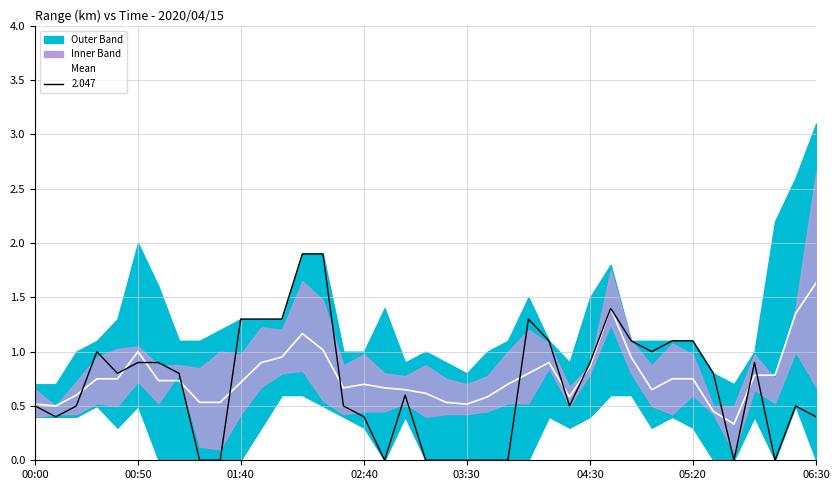

What is the value of the 19th point from the left?

0.6